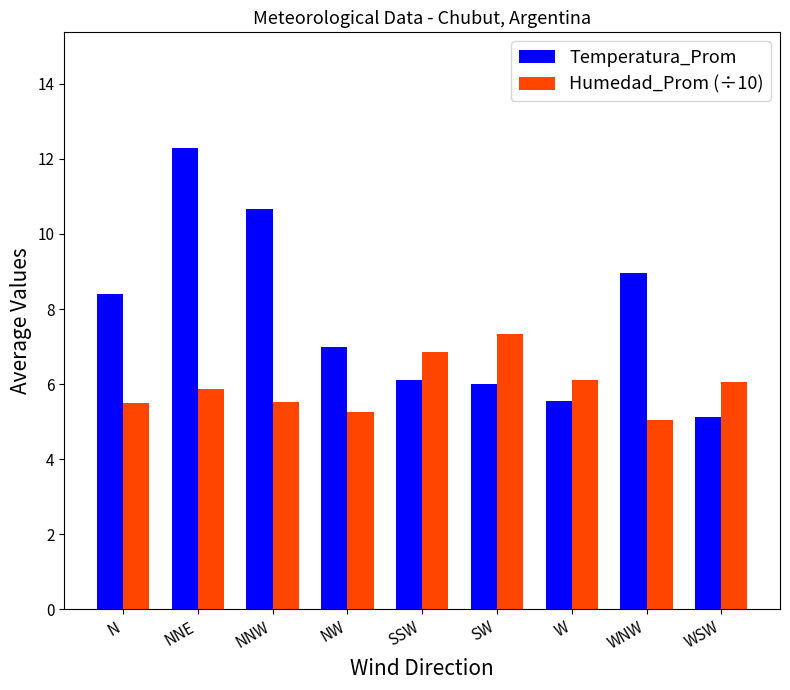

Which category has the highest value across all series?

NNE